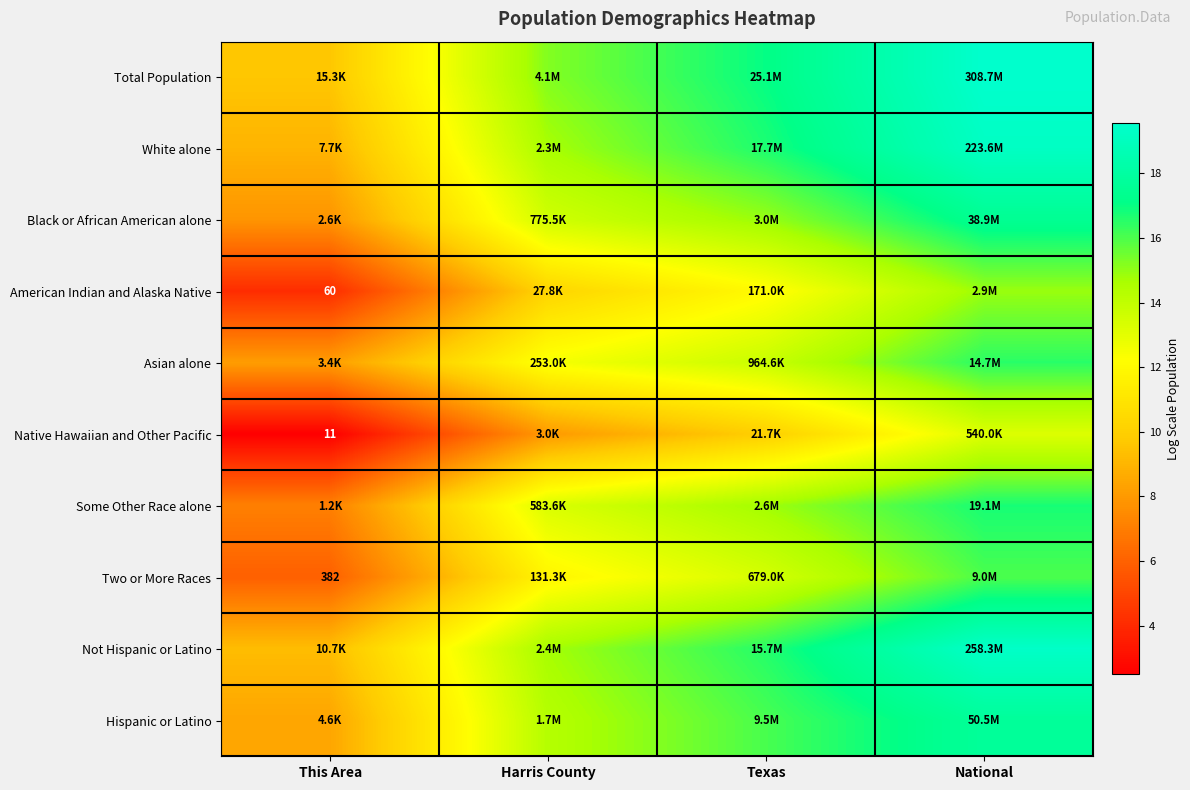

How many distinct data groups are displayed?

10